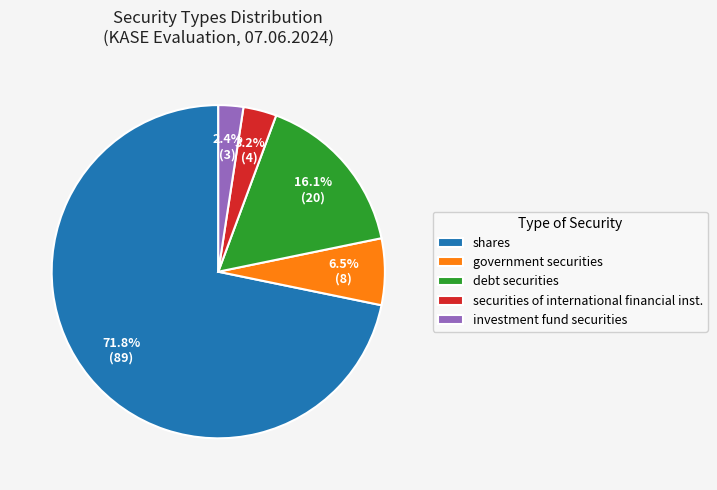

True or false: shares accounts for 57% of the total.

False